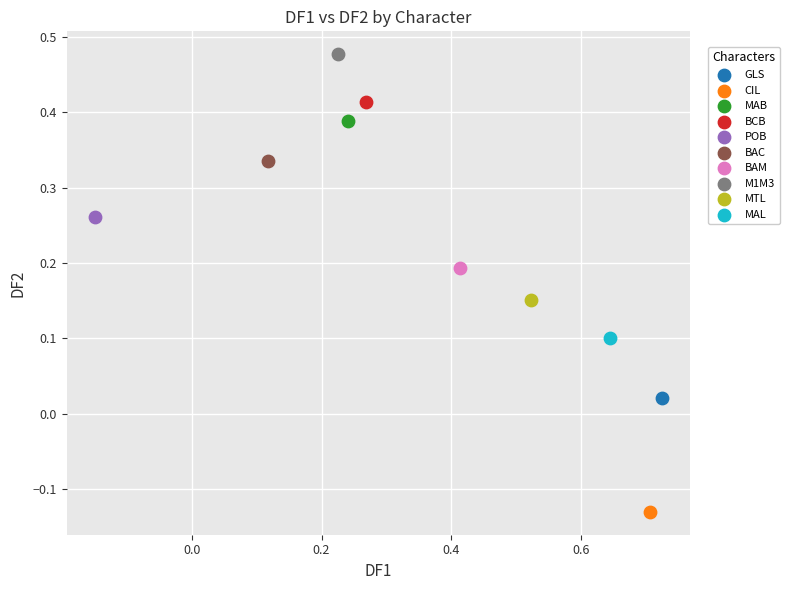

Which series contains the highest Y value?

M1M3